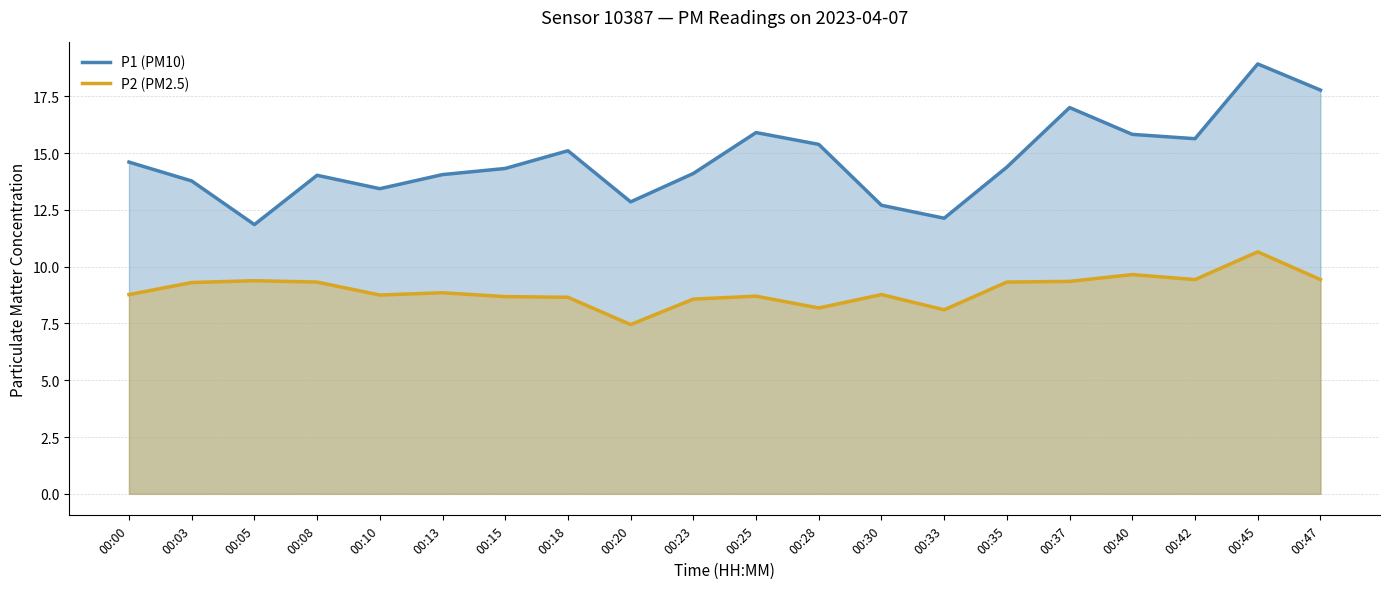

Which series changed the most between 00:00 and 00:37?

P1